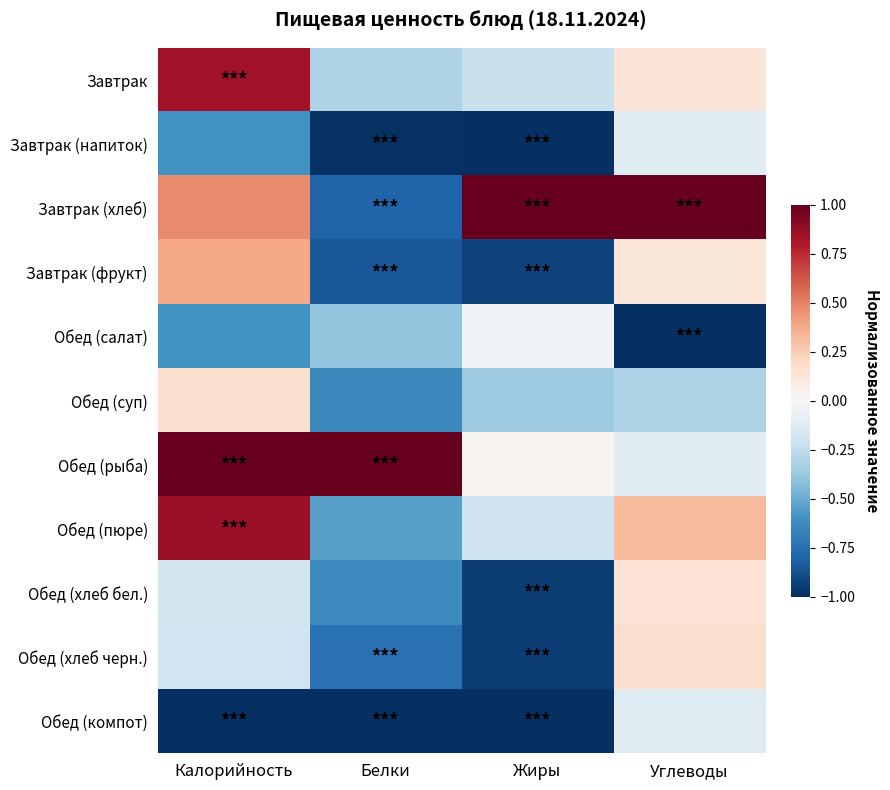

What is the total value across all series at Углеводы?

0.2